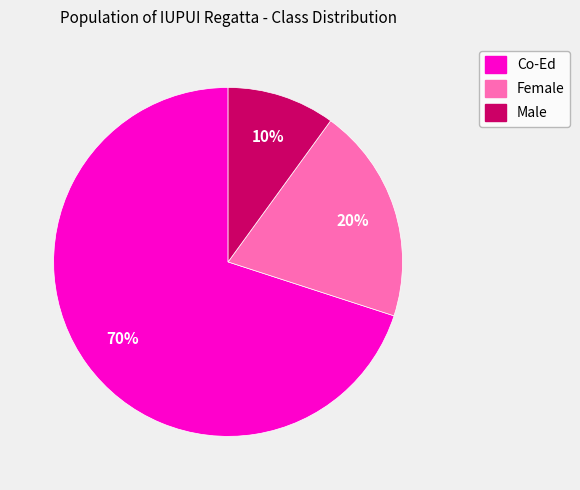

Is there any slice that represents more than half of the pie?

Yes